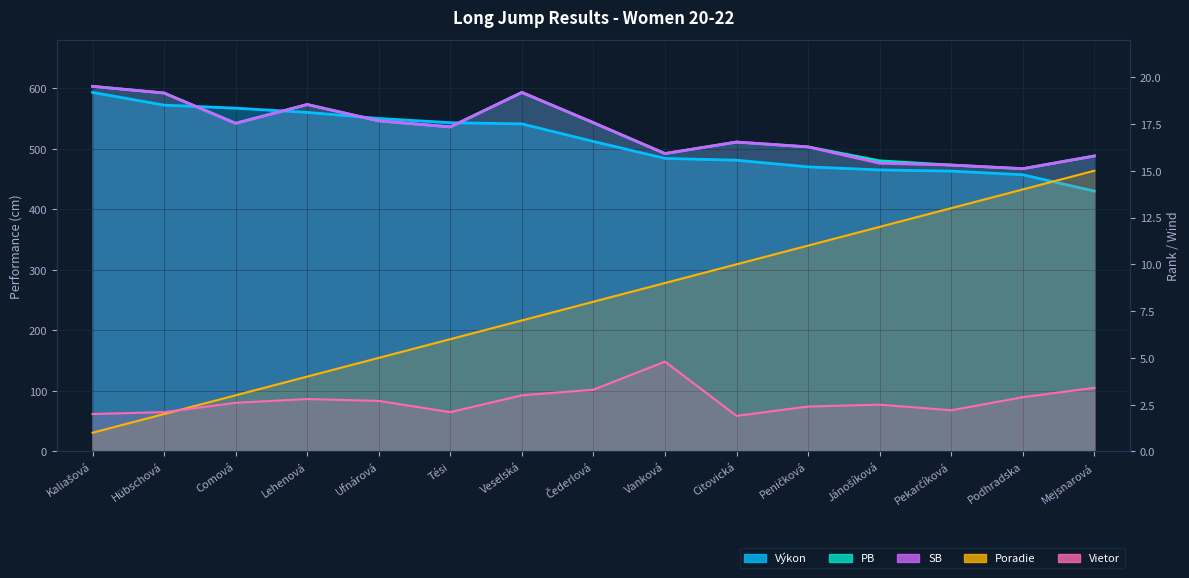

True or false: Výkon has more than 2 interior local peaks.

False